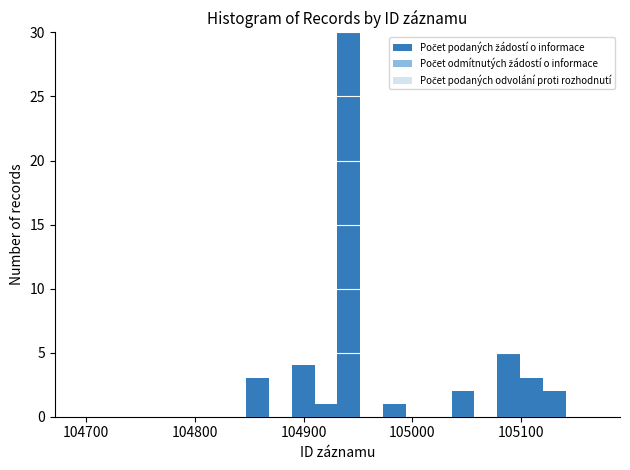

Around what value on the x-axis is the tallest bar? Give the approximate position of its centre, as read against the axis.

104940